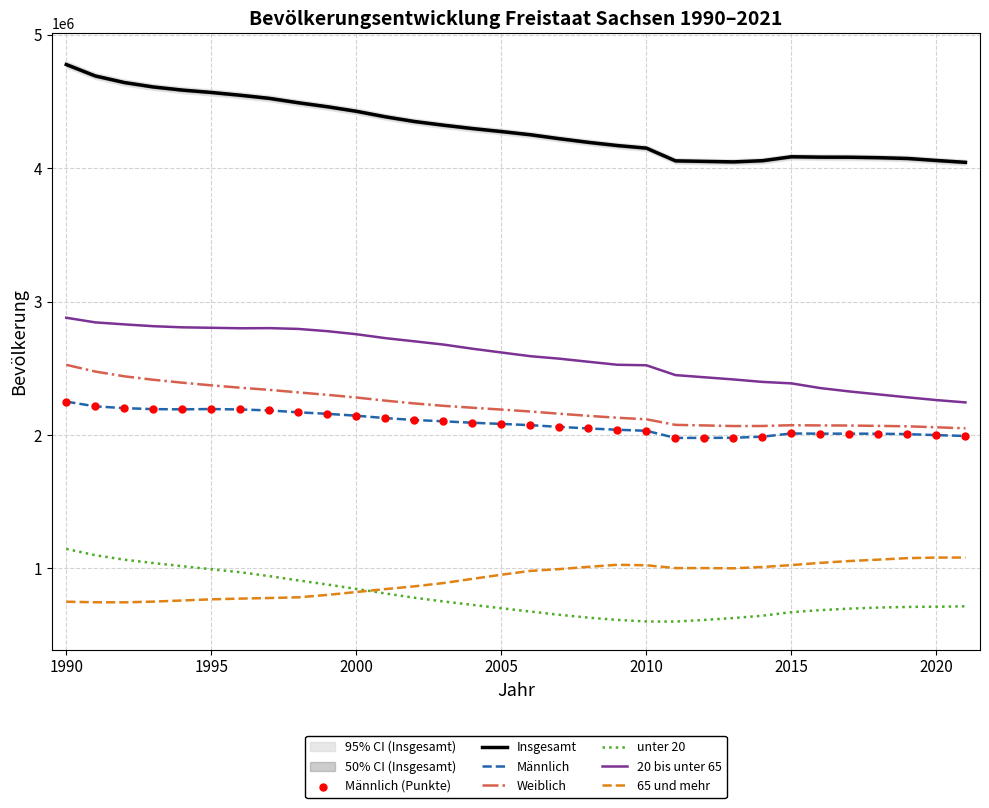

Which series has the largest total across all categories?

Insgesamt